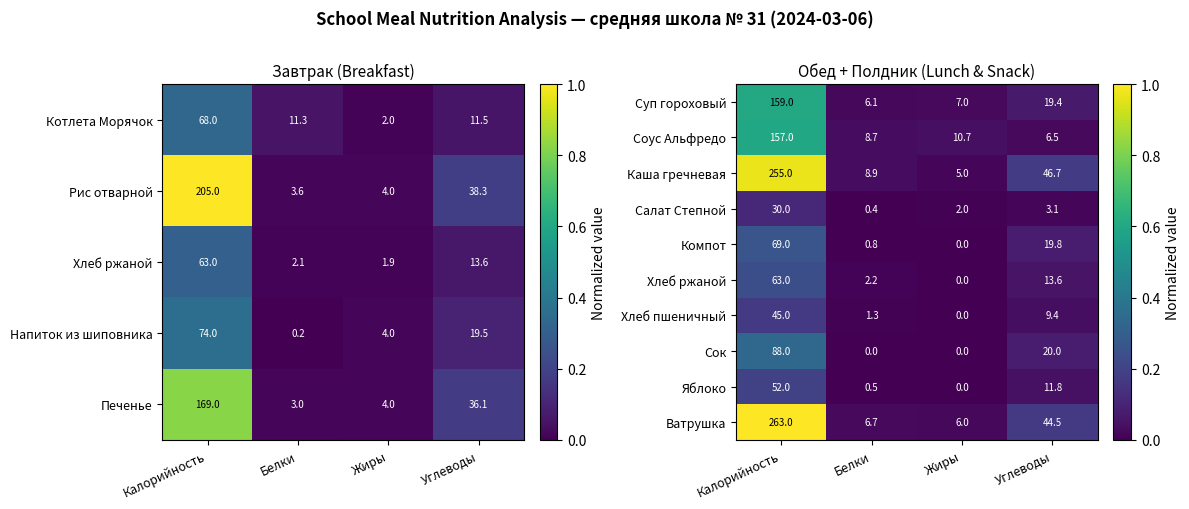

Where does the Салат Степной series first go above 3?

Калорийность